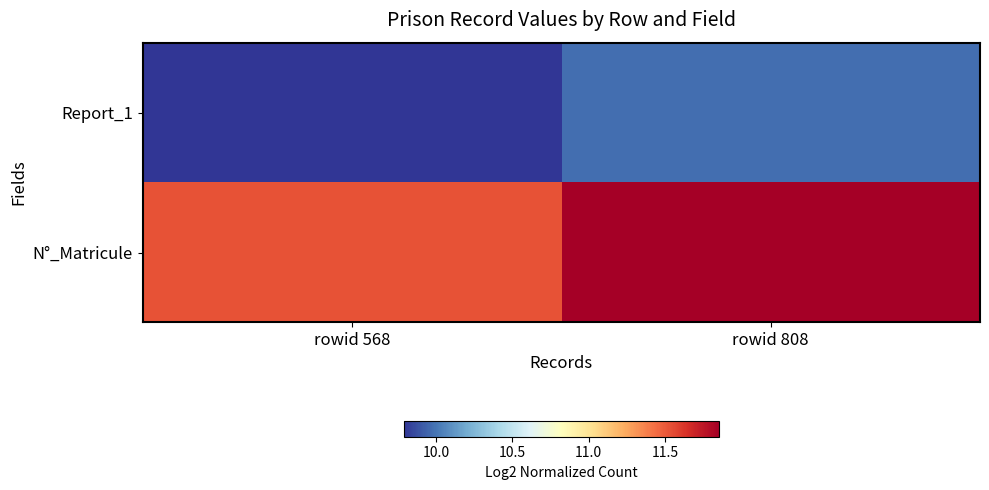

Reading left to right, list all the values displayed in this chart.

Report_1: rowid 568=9.8	rowid 808=10.0
N°_Matricule: rowid 568=11.5	rowid 808=11.9